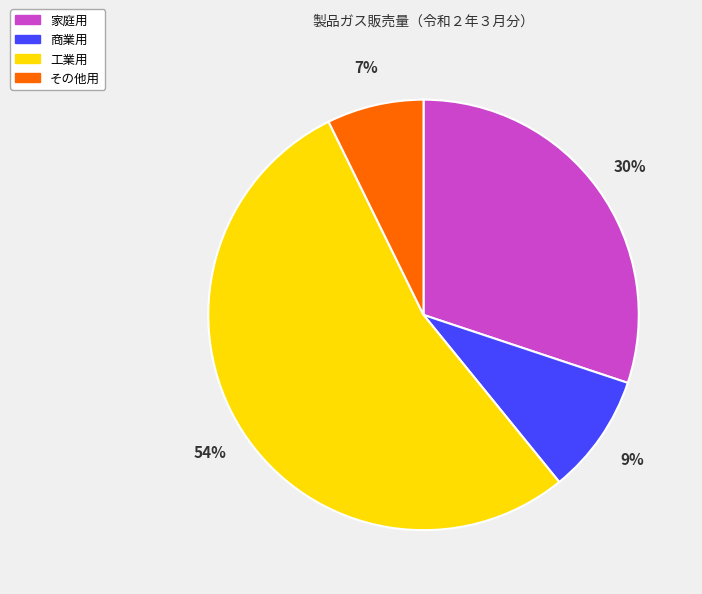

To the nearest percent, what is the average slice percentage?

25%